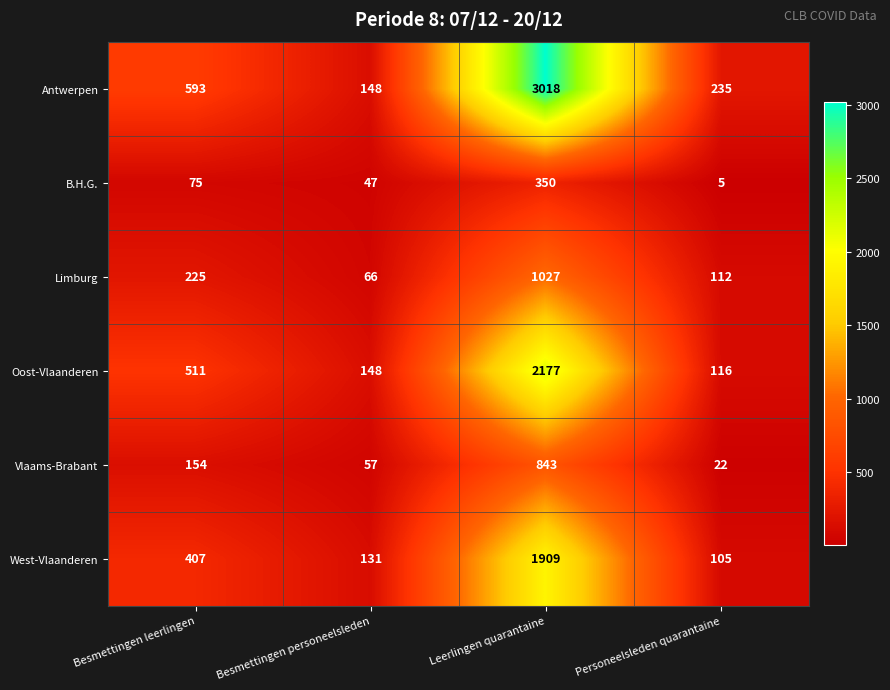

Is it true that B.H.G. equals 1 at Personeelsleden quarantaine?

False